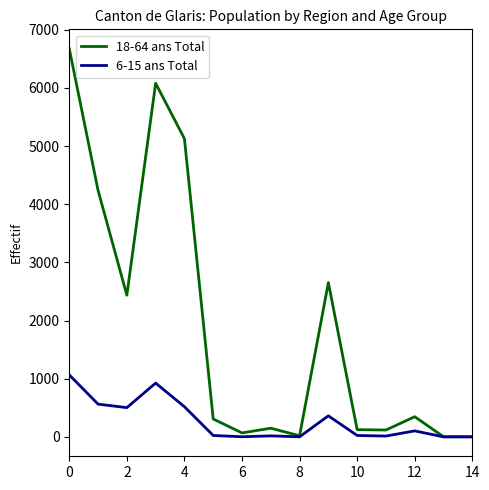

Does the chart have visible grid lines?

No